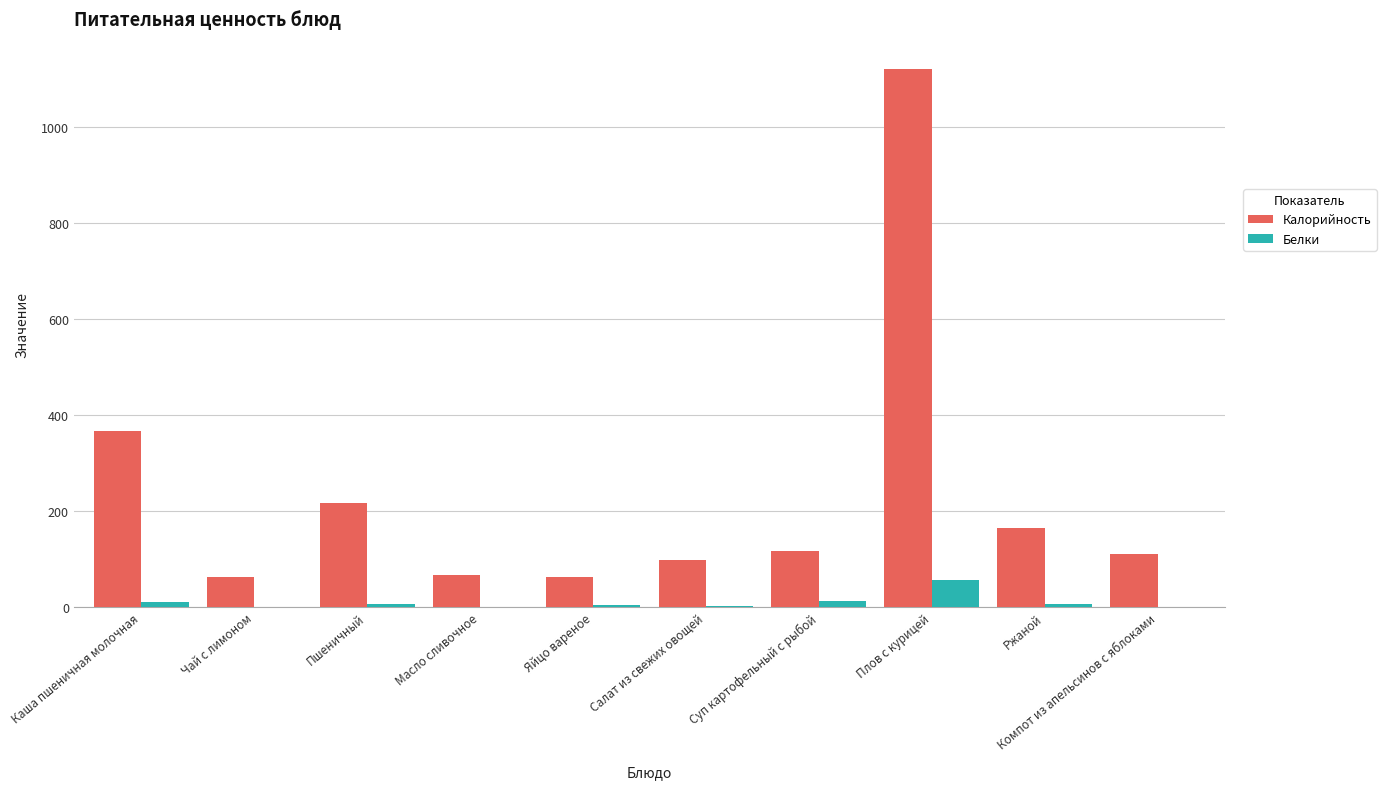

What is the difference between the Белки values at Салат из свежих овощей and Яйцо вареное?

3.6